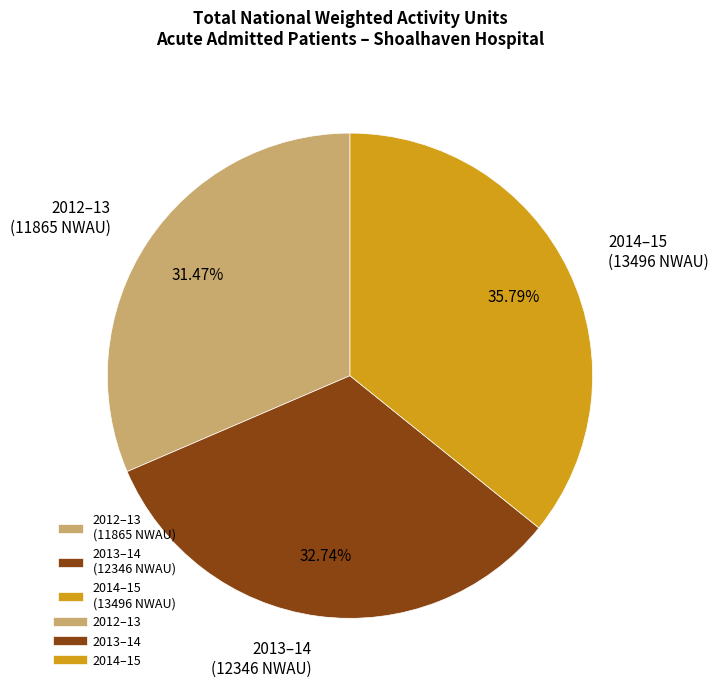

Rank the categories by value from highest to lowest.

2014–15 (13496 NWAU), 2013–14 (12346 NWAU), 2012–13 (11865 NWAU)